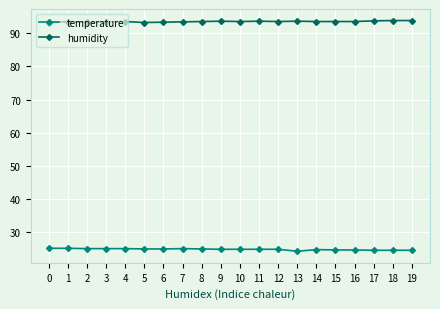

What is the minimum value for humidity?

93.2